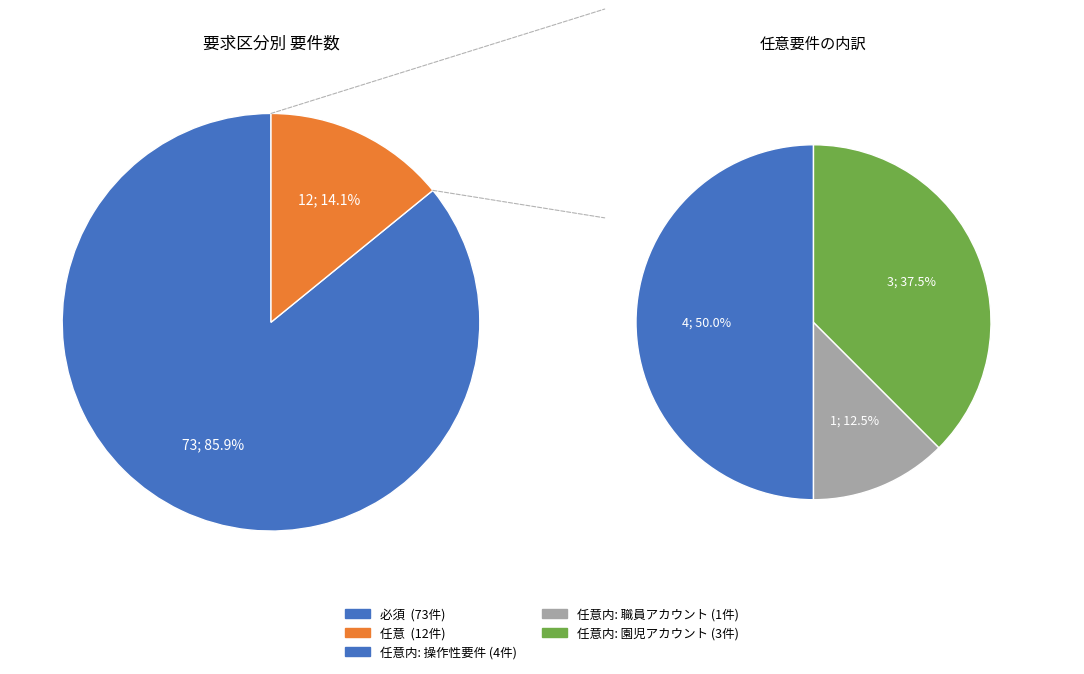

Rank the categories by value from highest to lowest.

必須, 任意